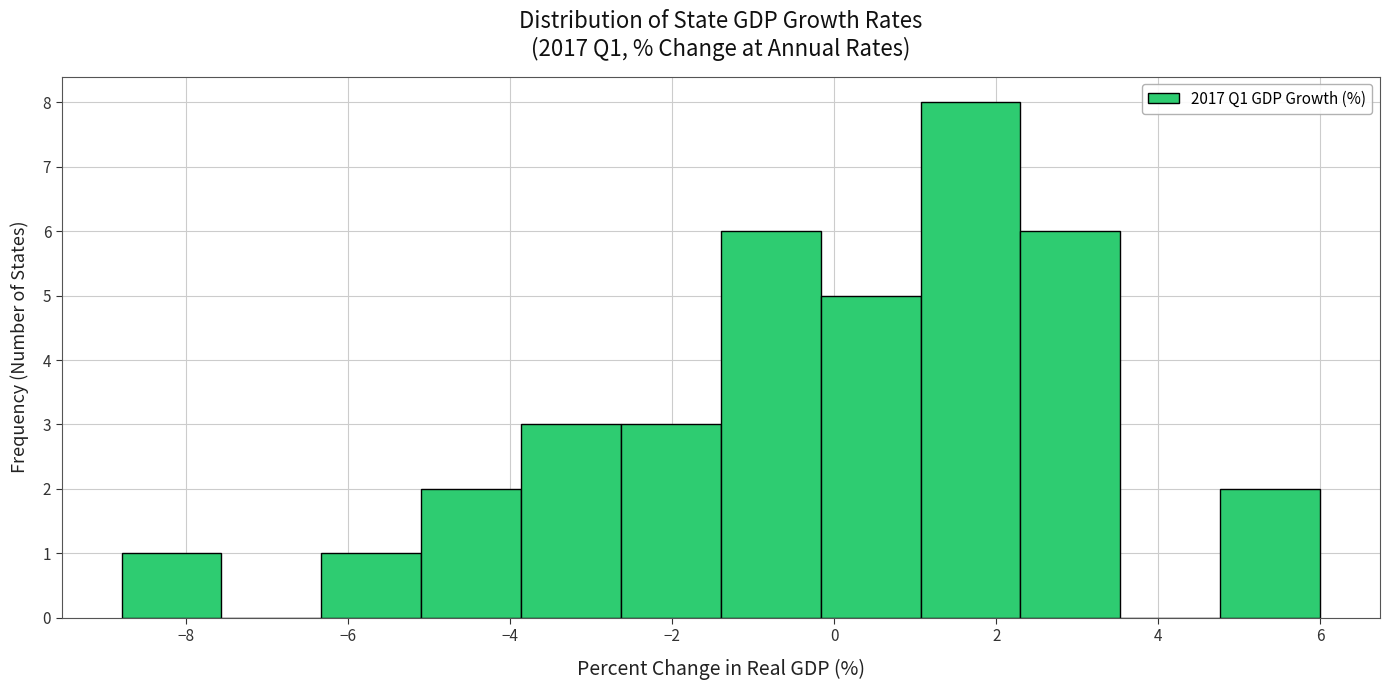

Over which range of the x-axis is the bar tallest?

1.0 to 2.4